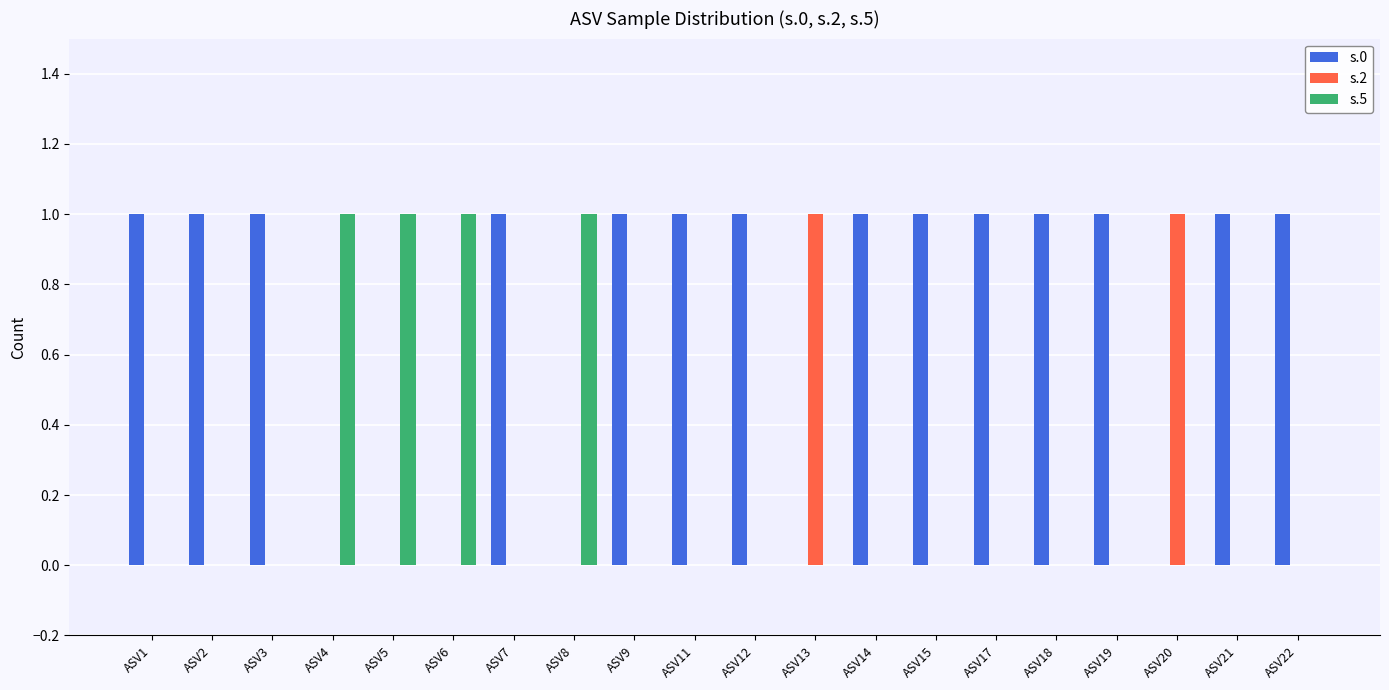

Reading left to right, what are all the values shown in this chart?

s.0: ASV1=1	ASV2=1	ASV3=1	ASV4=0	ASV5=0	ASV6=0	ASV7=1	ASV8=0	ASV9=1	ASV11=1	ASV12=1	ASV13=0	ASV14=1	ASV15=1	ASV17=1	ASV18=1	ASV19=1	ASV20=0	ASV21=1	ASV22=1
s.2: ASV1=0	ASV2=0	ASV3=0	ASV4=0	ASV5=0	ASV6=0	ASV7=0	ASV8=0	ASV9=0	ASV11=0	ASV12=0	ASV13=1	ASV14=0	ASV15=0	ASV17=0	ASV18=0	ASV19=0	ASV20=1	ASV21=0	ASV22=0
s.5: ASV1=0	ASV2=0	ASV3=0	ASV4=1	ASV5=1	ASV6=1	ASV7=0	ASV8=1	ASV9=0	ASV11=0	ASV12=0	ASV13=0	ASV14=0	ASV15=0	ASV17=0	ASV18=0	ASV19=0	ASV20=0	ASV21=0	ASV22=0